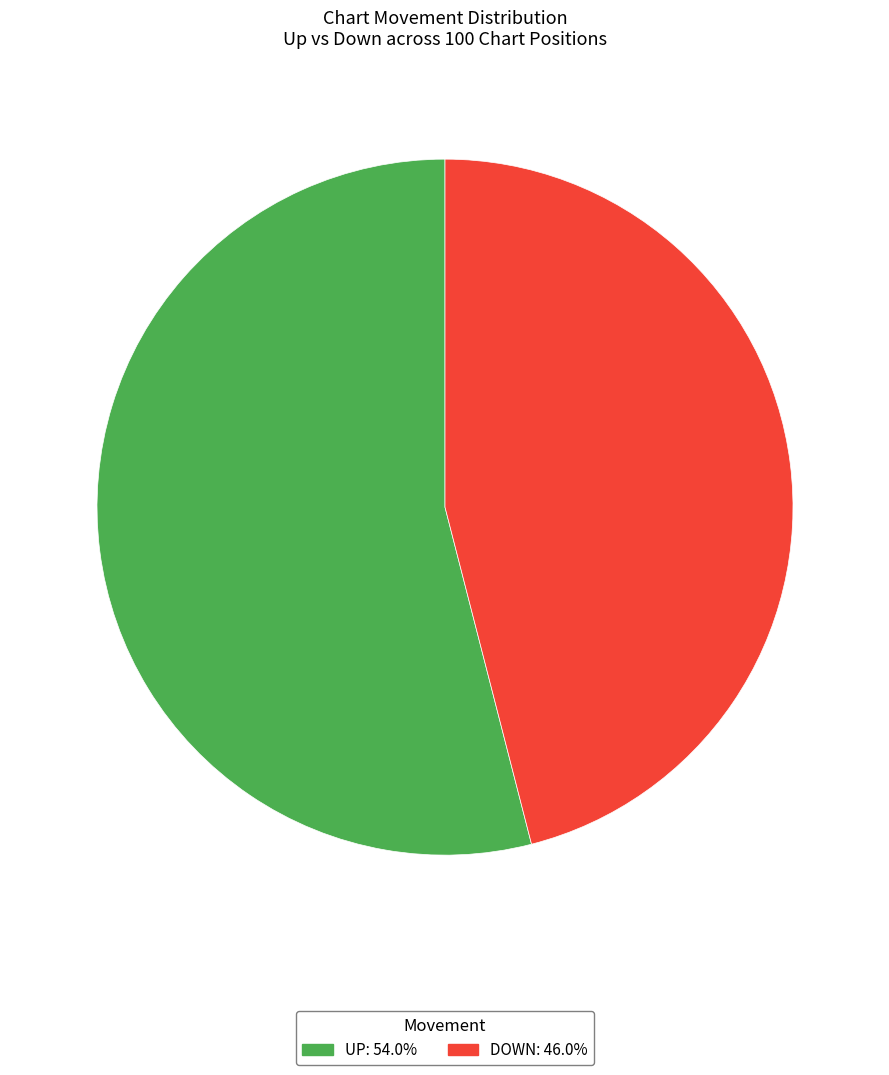

Is there any slice that represents more than half of the pie?

Yes